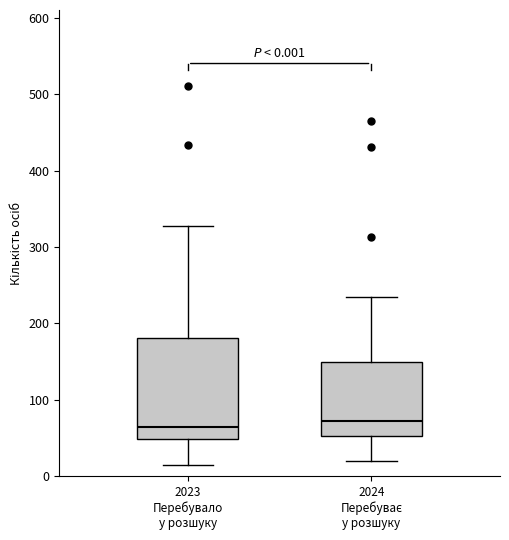

Which box is the tallest, from its lower edge to its upper edge?

2023 Перебувало у розшуку